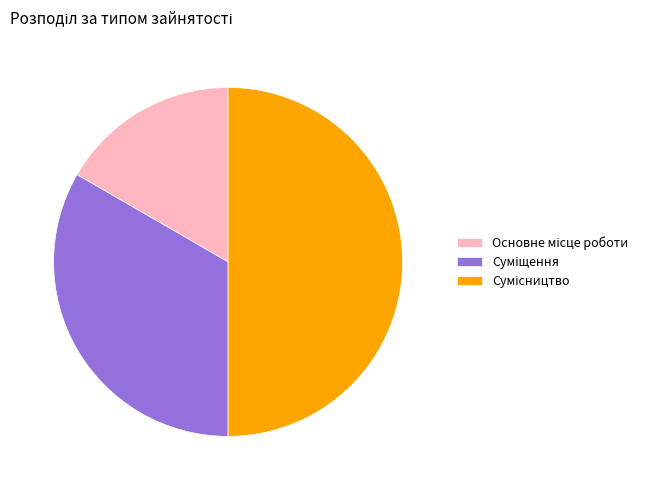

What is the change in value from Основне місце роботи to Суміщення?

+1